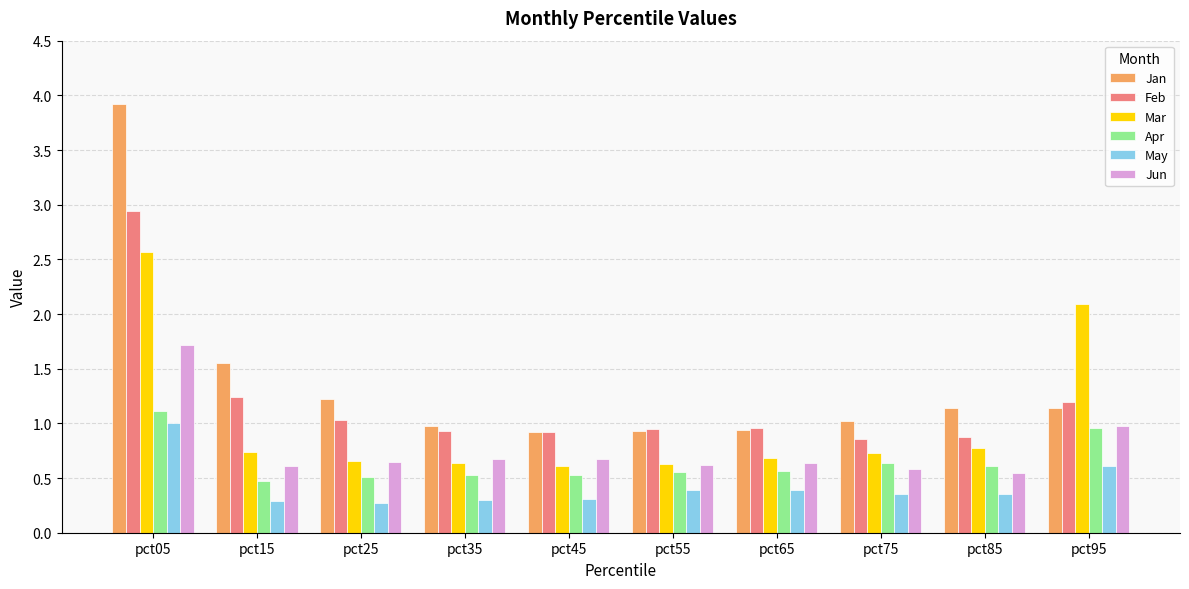

Which series has the widest spread of values?

Jan